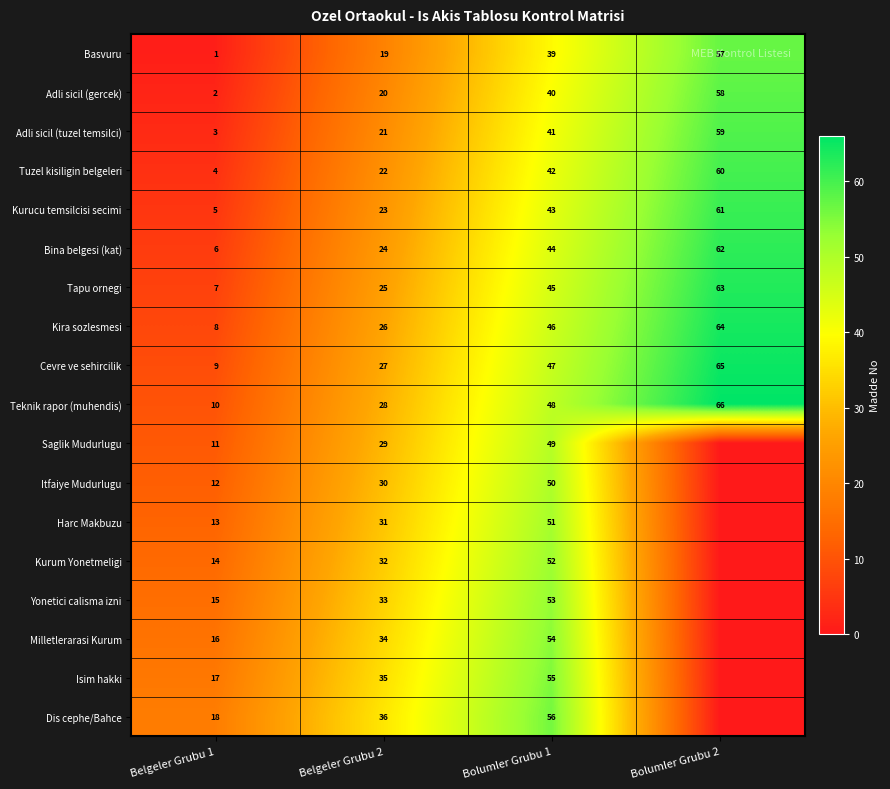

At which category is the sum across all series the highest?

Bolumler Grubu 1